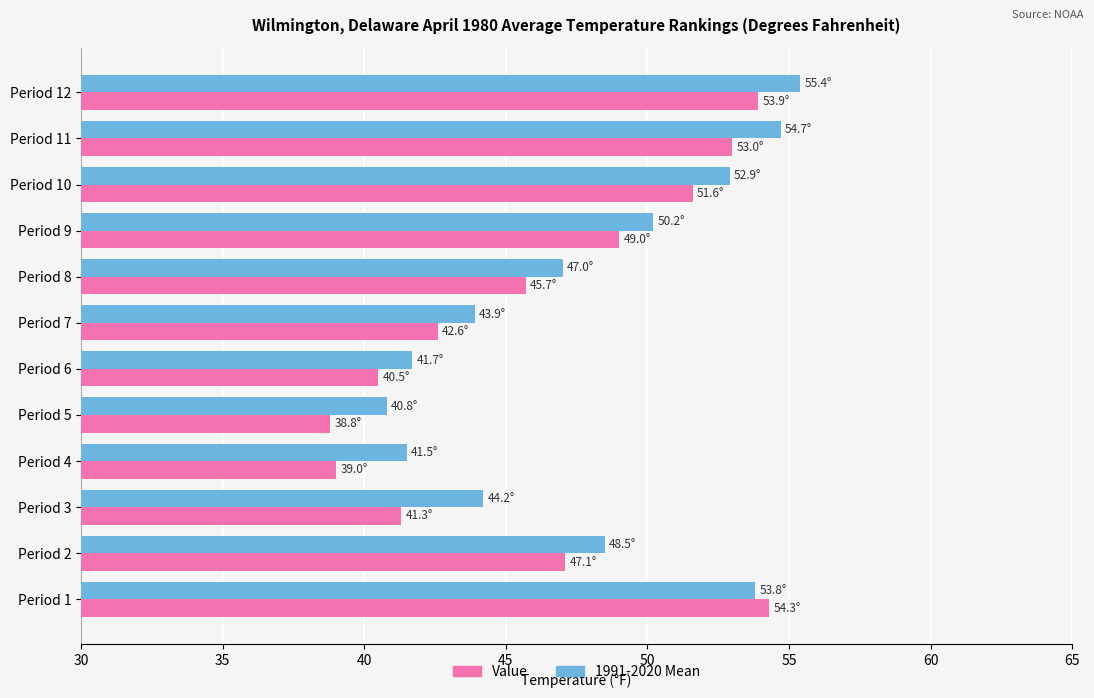

How many values in the Value series exceed 47?

6